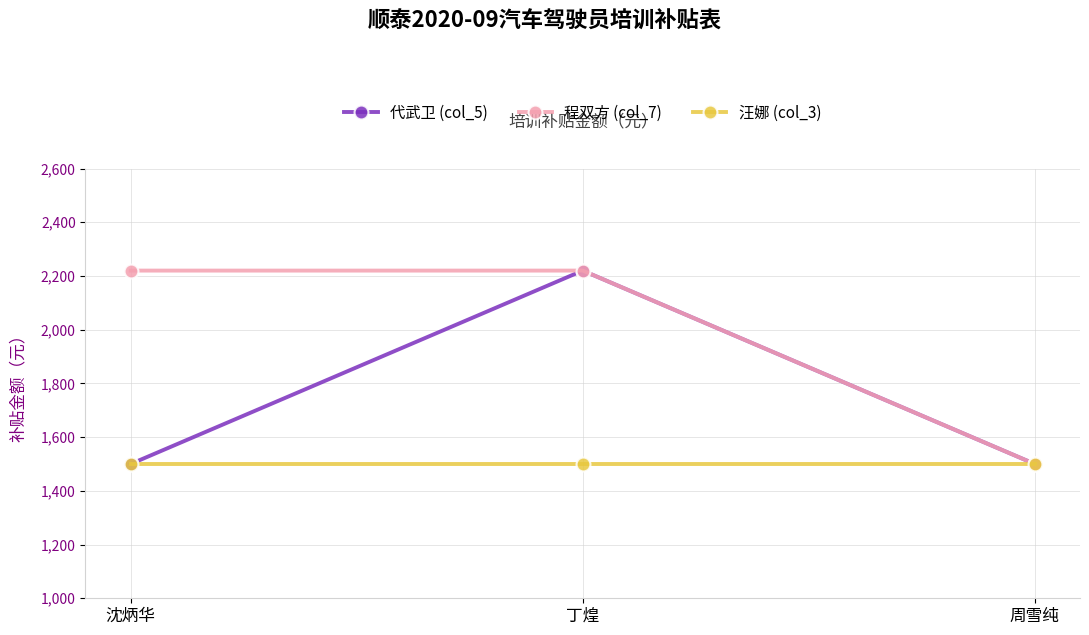

How many 程双方 (col_7) values are between 1500 and 2220?

3